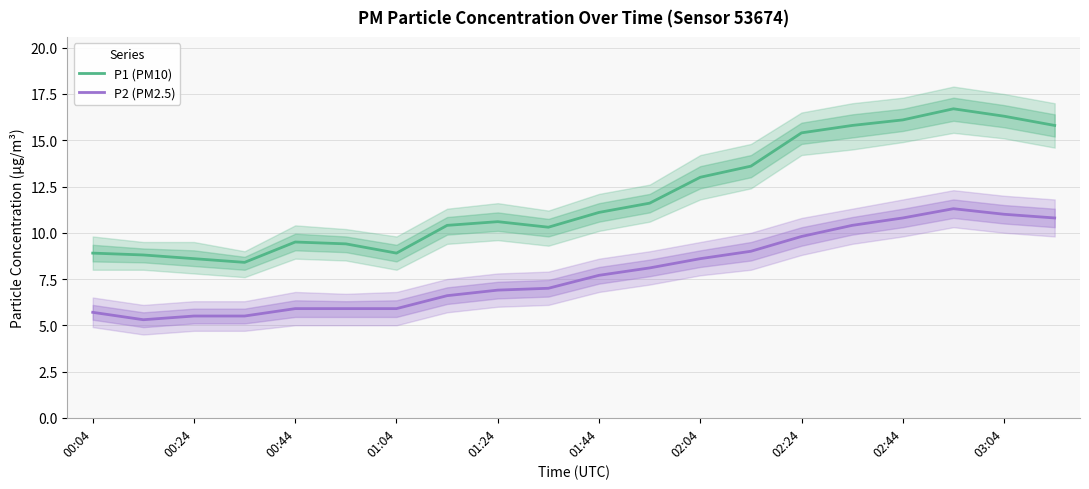

Is it true that P2 (PM2.5) equals 5.5 at 00:24?

True